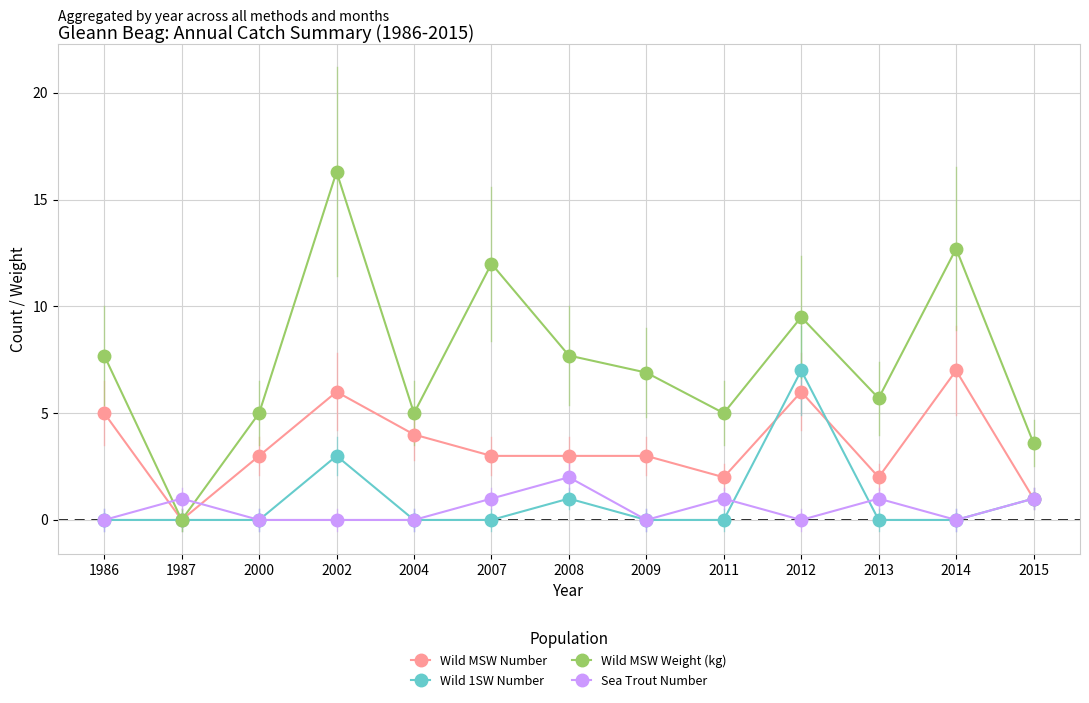

What is the value of the Wild MSW Weight (kg) point at the 10th from the left?

9.5